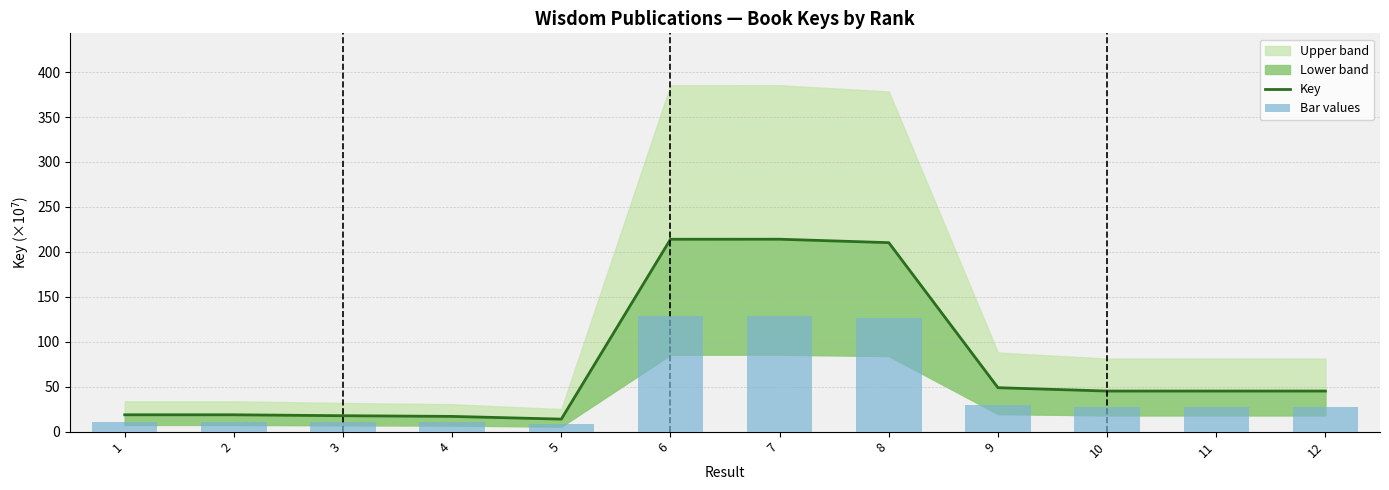

What is the value of the Bar values bar at the 7th from the left?

128.4